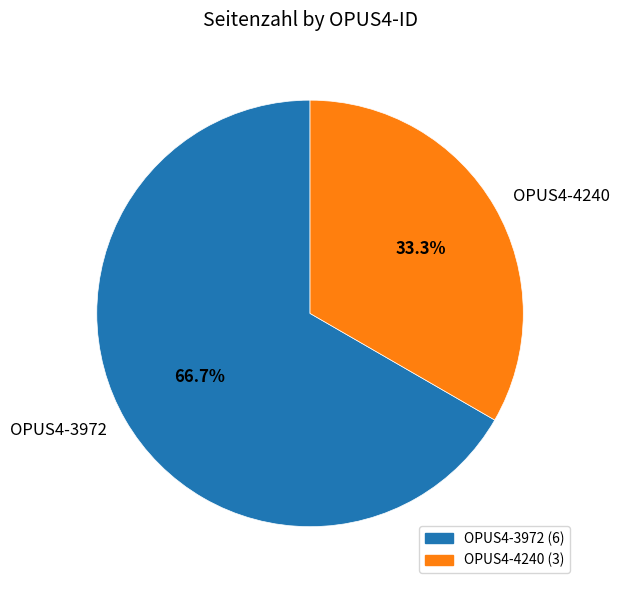

Which slice is the smallest?

OPUS4-4240